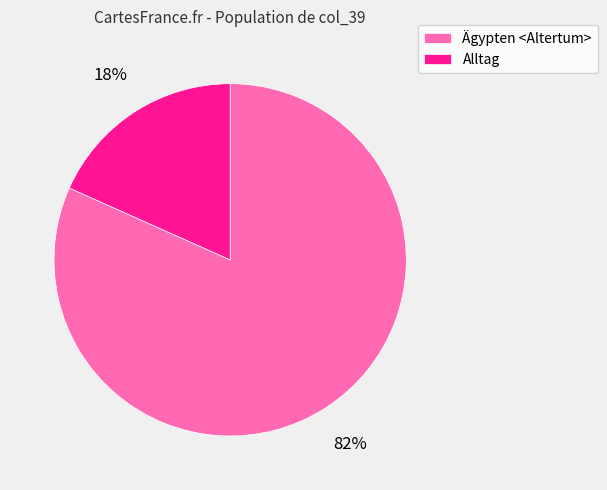

Does Alltag represent more than half of the total?

No